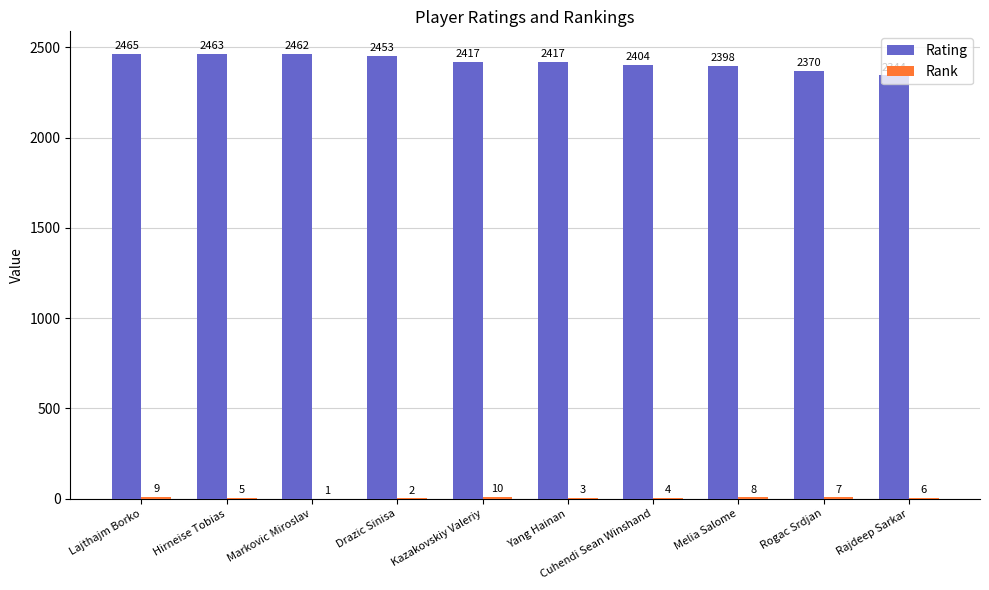

What is the maximum value for Rating?

2465